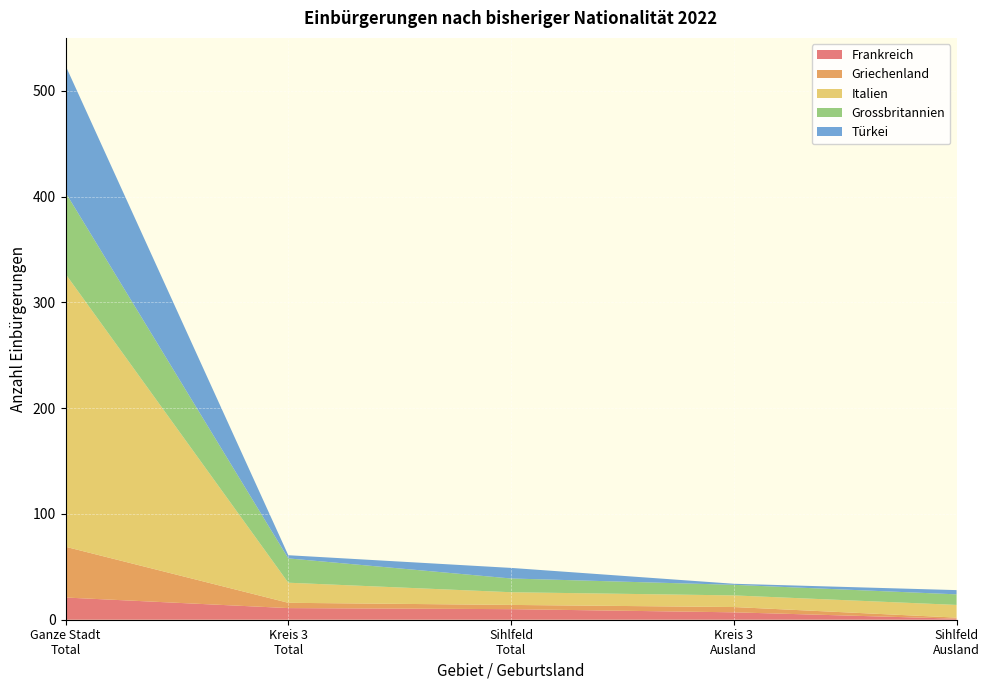

Reading left to right, extract all data points from this chart.

Frankreich: 21	11	10	7	1
Griechenland: 48	5	4	5	1
Italien: 258	19	12	11	12
Grossbritannien: 77	23	13	10	10
Türkei: 120	3	10	1	4